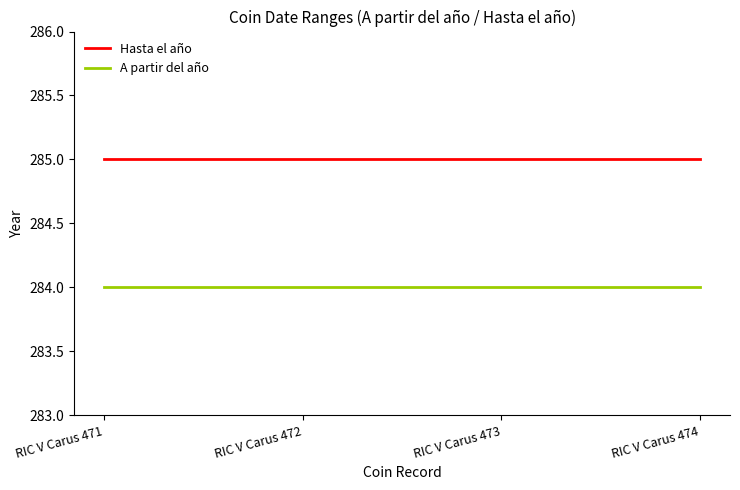

Which series has the largest total across all categories?

Hasta el año